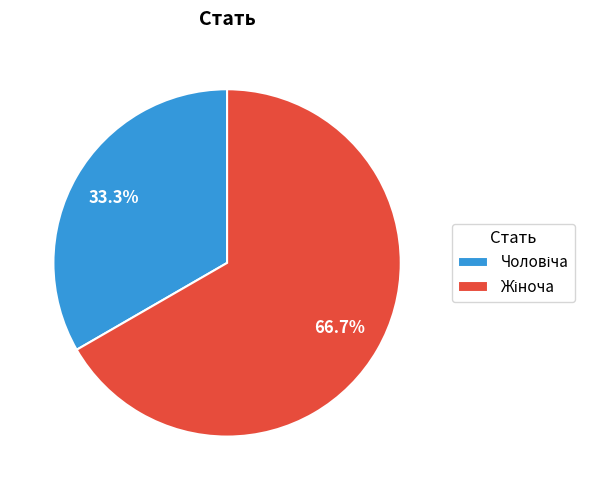

Is there any slice that represents more than half of the pie?

Yes